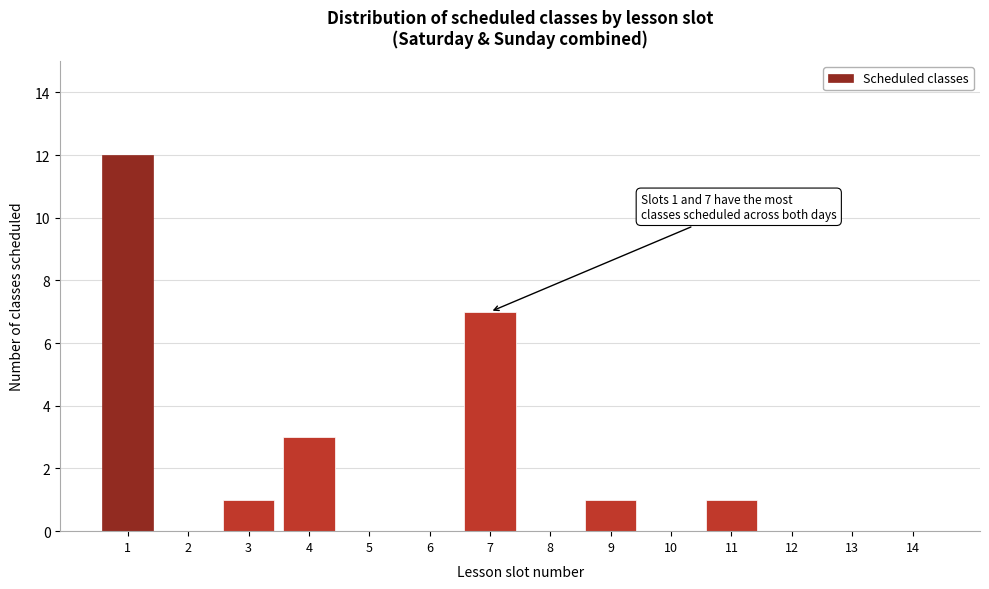

Reading right to left, what are all the values shown in this chart?

14=0	13=0	12=0	11=1	10=0	9=1	8=0	7=7	6=0	5=0	4=3	3=1	2=0	1=12